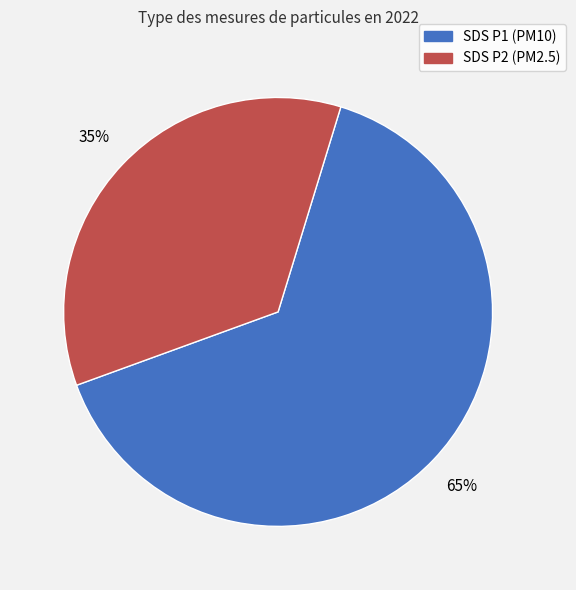

To the nearest percent, what is the average slice percentage?

50%